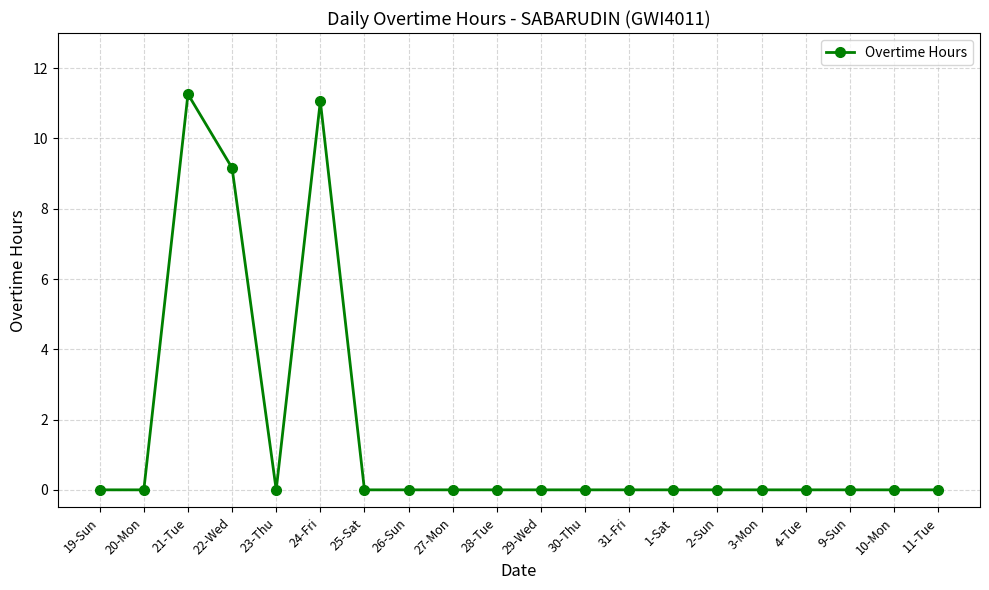

At which category does the chart reach its peak across all series?

21-Tue